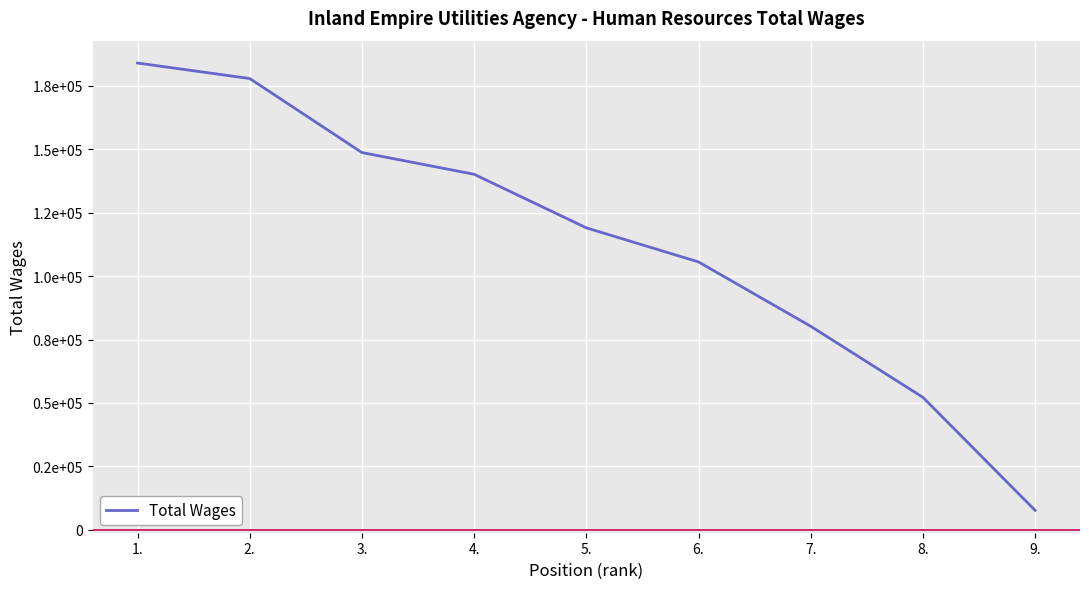

At which label is the value closest to 95844?

6.